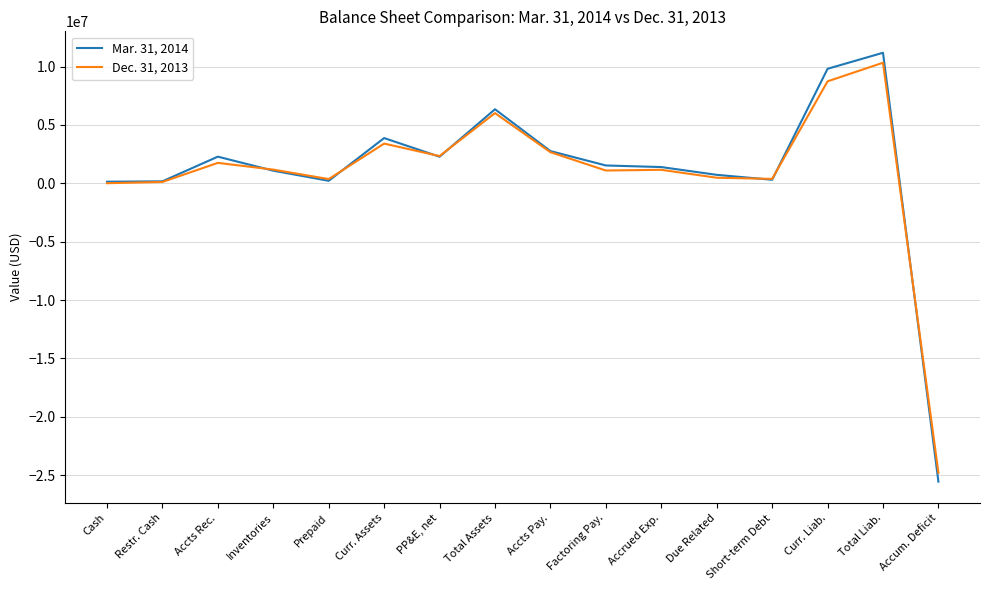

What is the greatest value displayed?

11176446